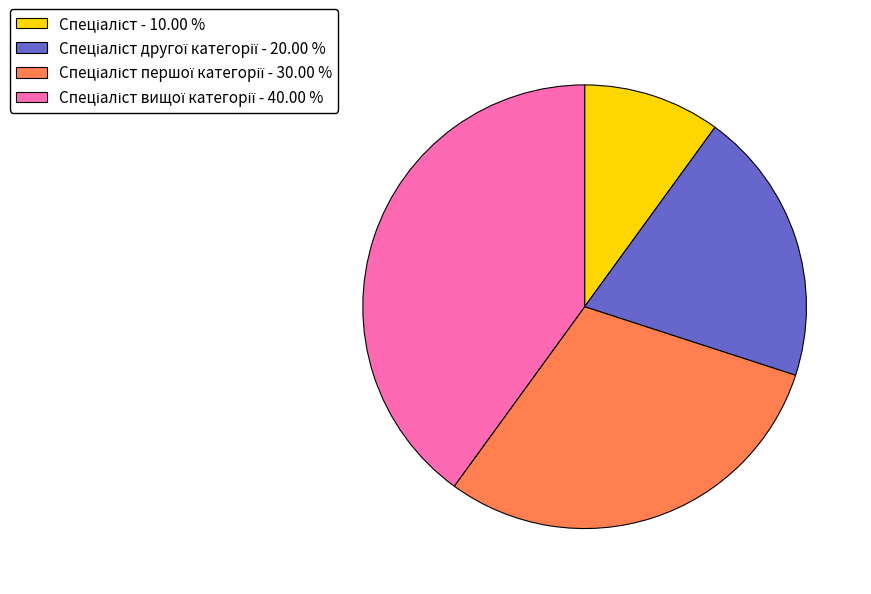

Count the number of slices in the pie.

4